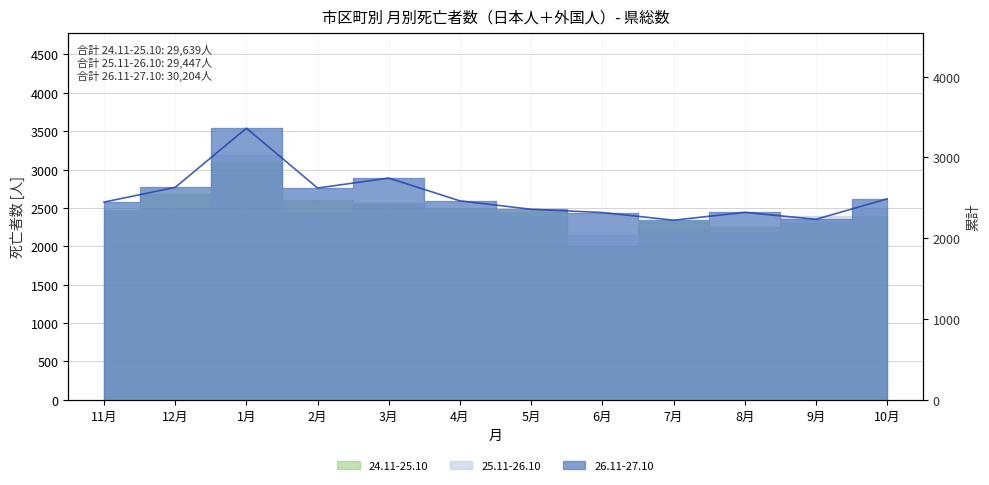

Reading right to left, transcribe all the data shown in this chart.

10月=2487	9月=2234	8月=2320	7月=2223	6月=2318	5月=2358	4月=2462	3月=2744	2月=2621	1月=3361	12月=2629	11月=2447